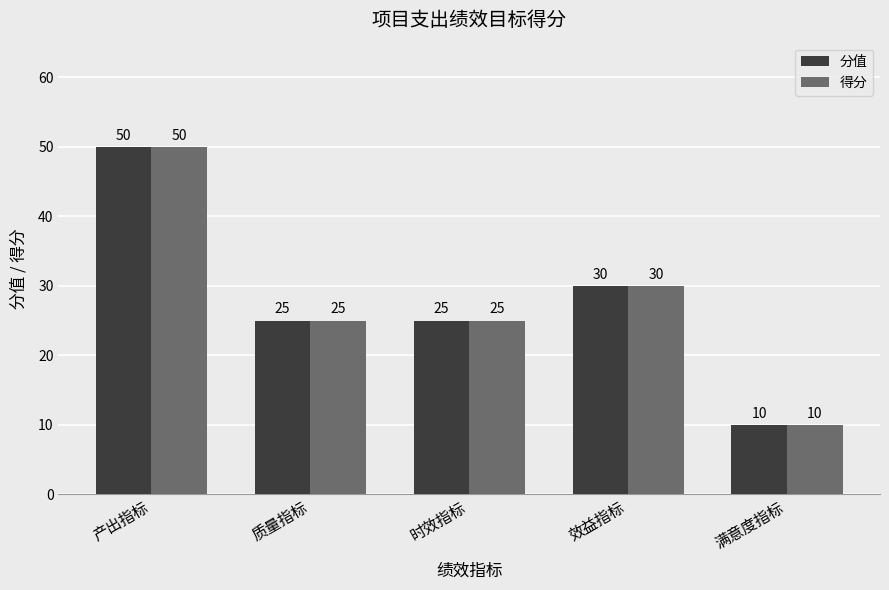

What is the average value of the 得分 series?

28